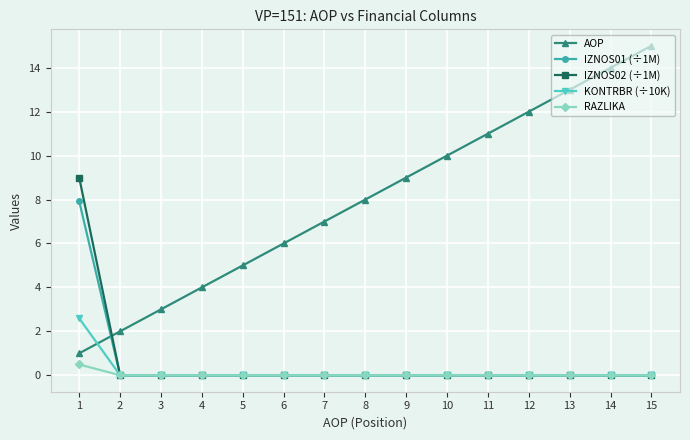

At which category is the sum across all series the highest?

1